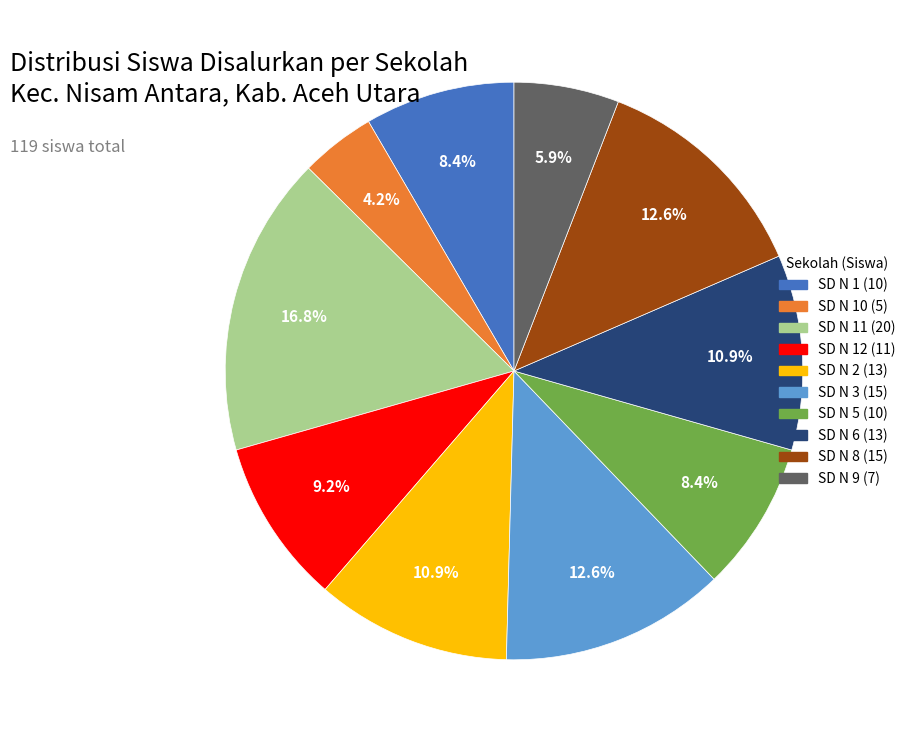

To the nearest percent, what is the average slice percentage?

10%